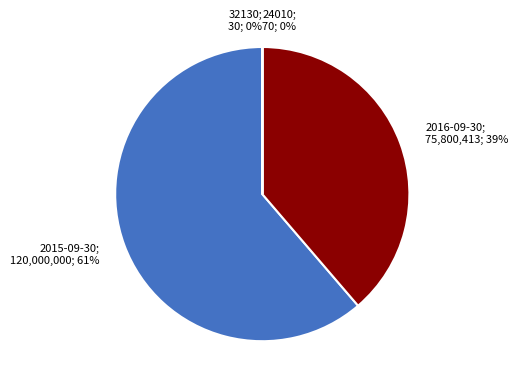

Which has a higher value, /country-budget-items (32130) or /budget (2015-09-30)?

/budget (2015-09-30)